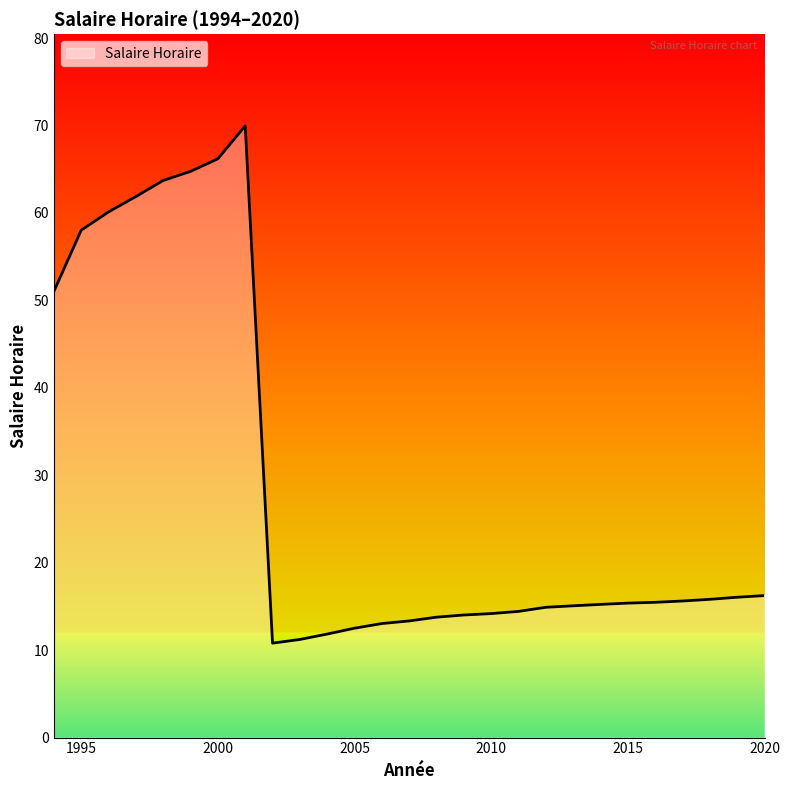

Does the chart have visible grid lines?

No